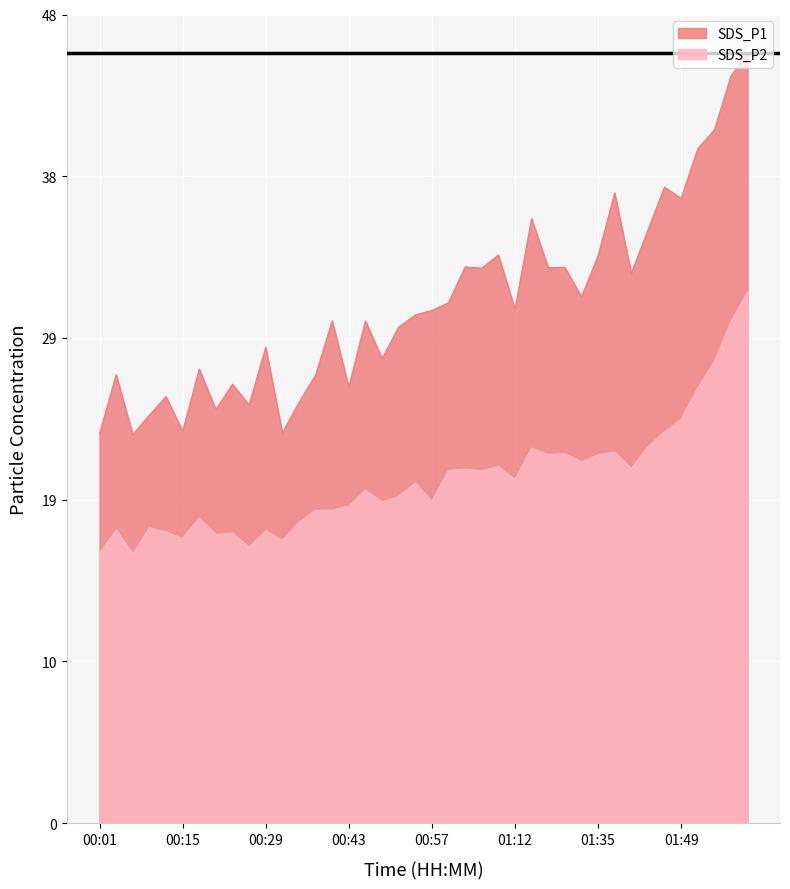

The SDS_P1 series shows 29.7 at 00:40. True or false?

True